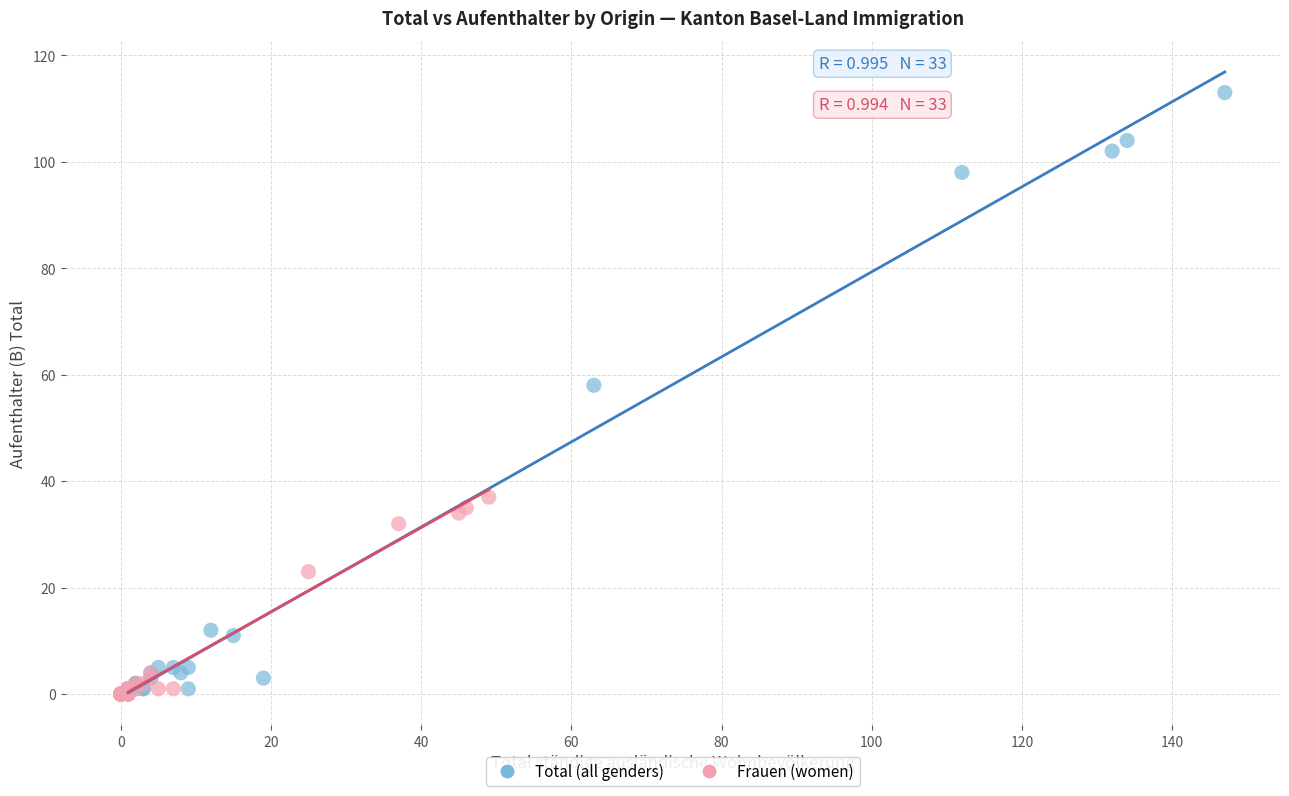

Which series reaches the maximum Y coordinate?

Total (all genders)